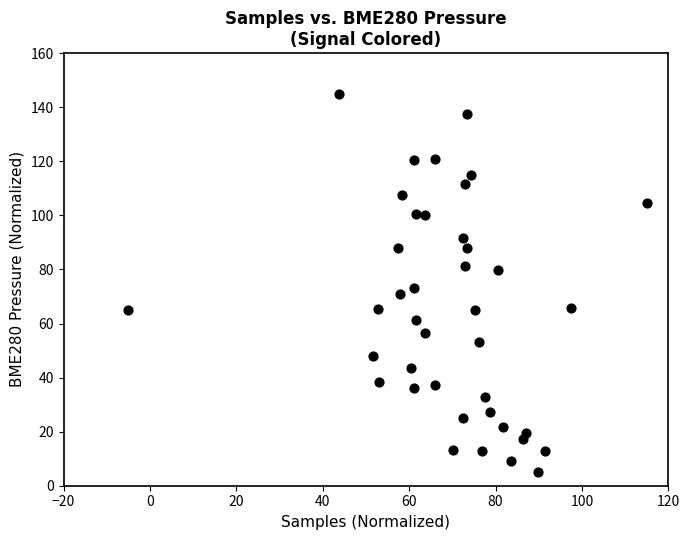

What Y value in the scatter plot is closest to 75?

73.0